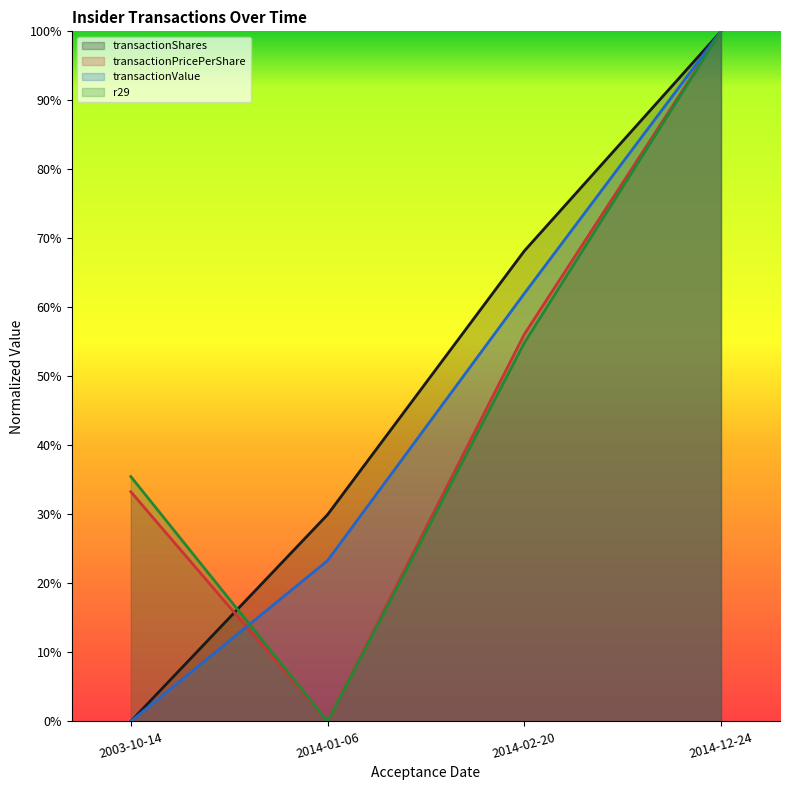

What is the highest value of the r29 series?

1.0